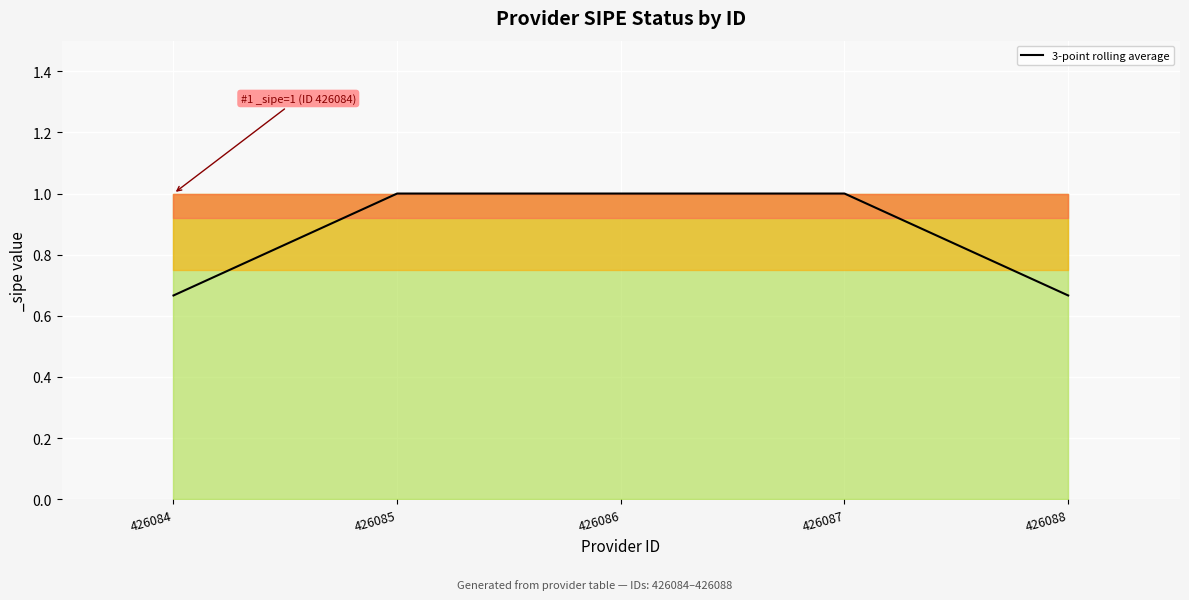

What is the maximum value shown in the chart?

1.0